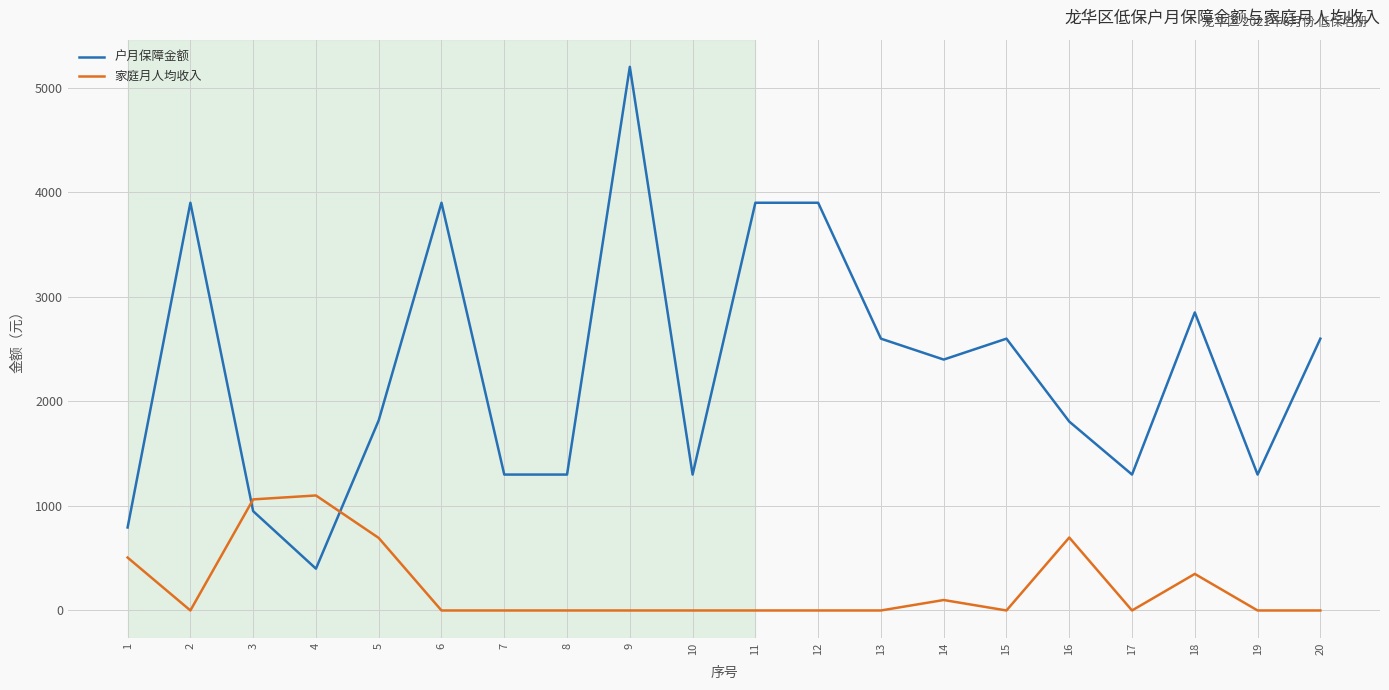

Is it true that 家庭月人均收入 equals -449.6 at 15?

False